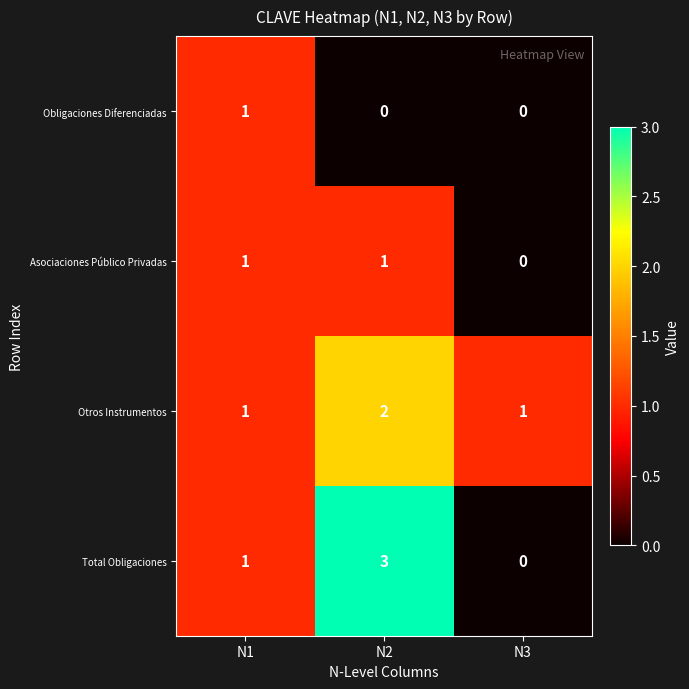

Reading left to right, extract all data points from this chart.

Obligaciones Diferenciadas: 1	0	0
Asociaciones Público Privadas: 1	1	0
Otros Instrumentos: 1	2	1
Total Obligaciones: 1	3	0